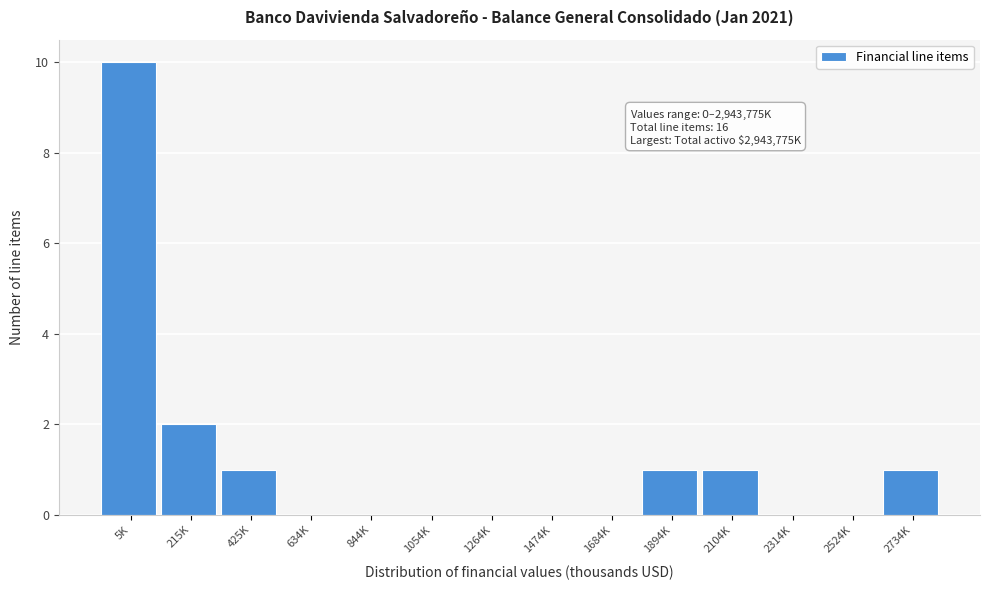

Reading left to right, list all the values displayed in this chart.

5K=10	215K=2	425K=1	634K=0	844K=0	1054K=0	1264K=0	1474K=0	1684K=0	1894K=1	2104K=1	2314K=0	2524K=0	2734K=1